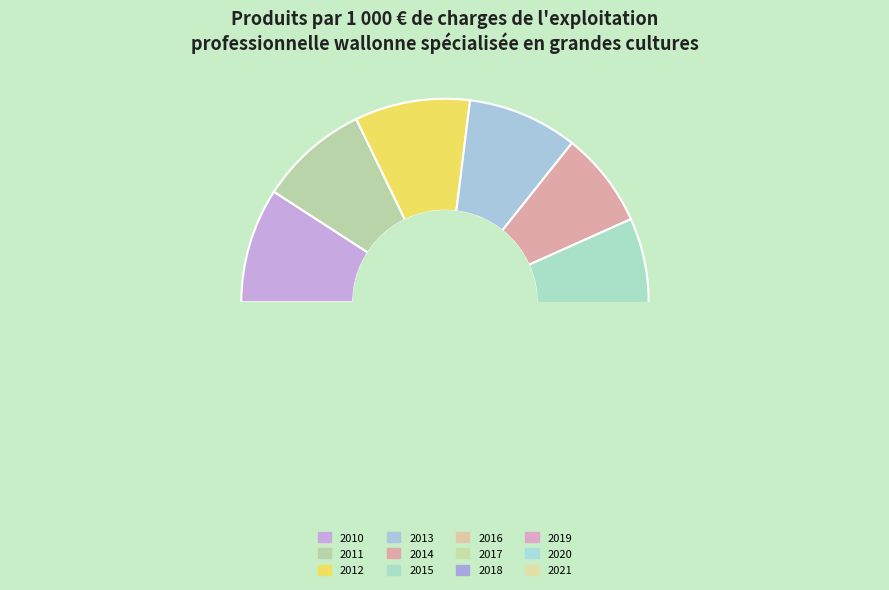

What is the smallest slice in the pie chart?

2016